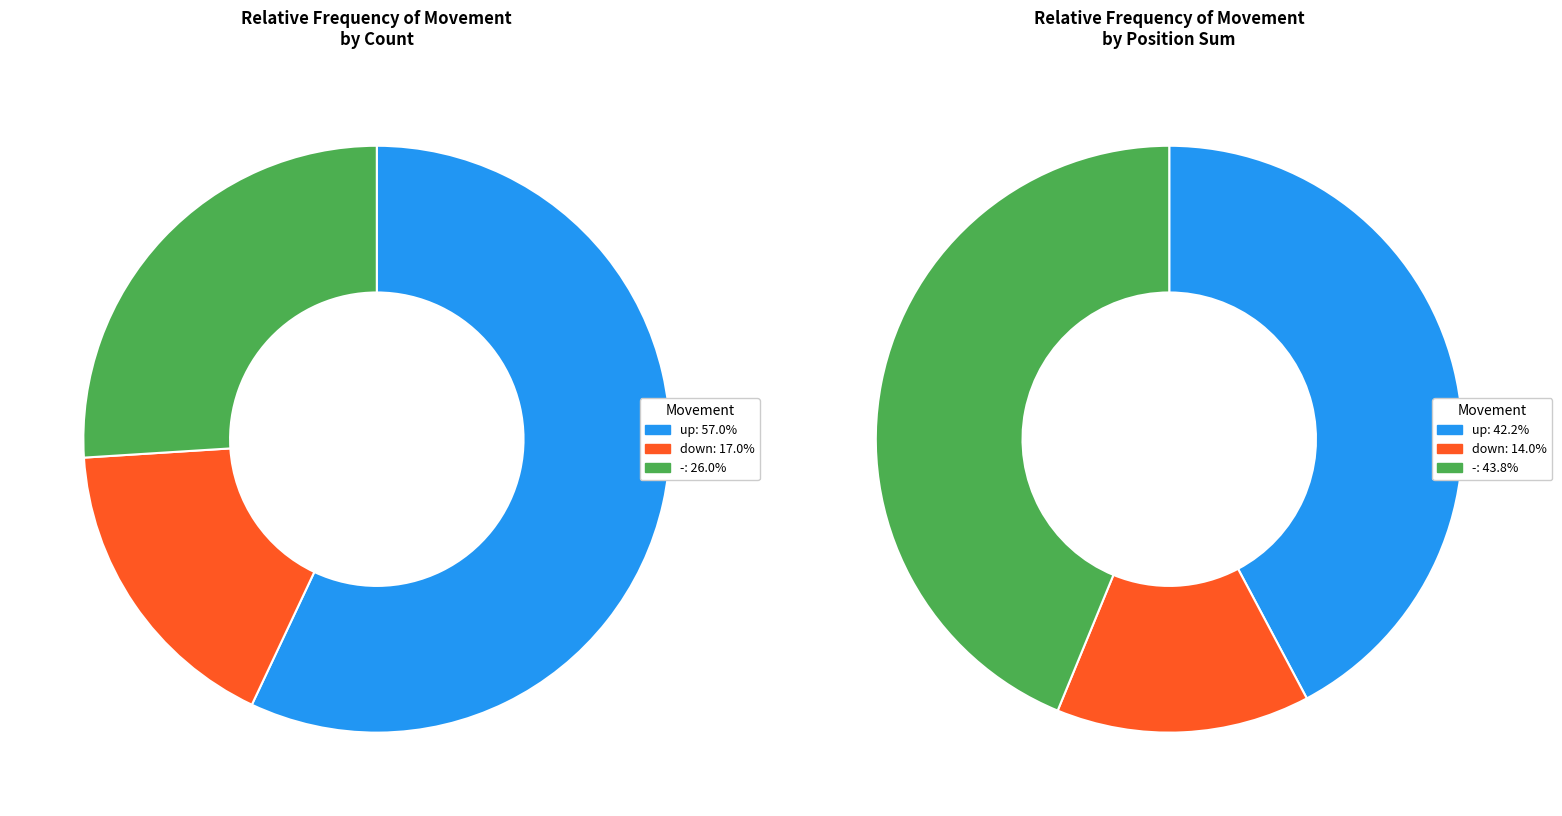

True or false: down accounts for 17% of the total.

True